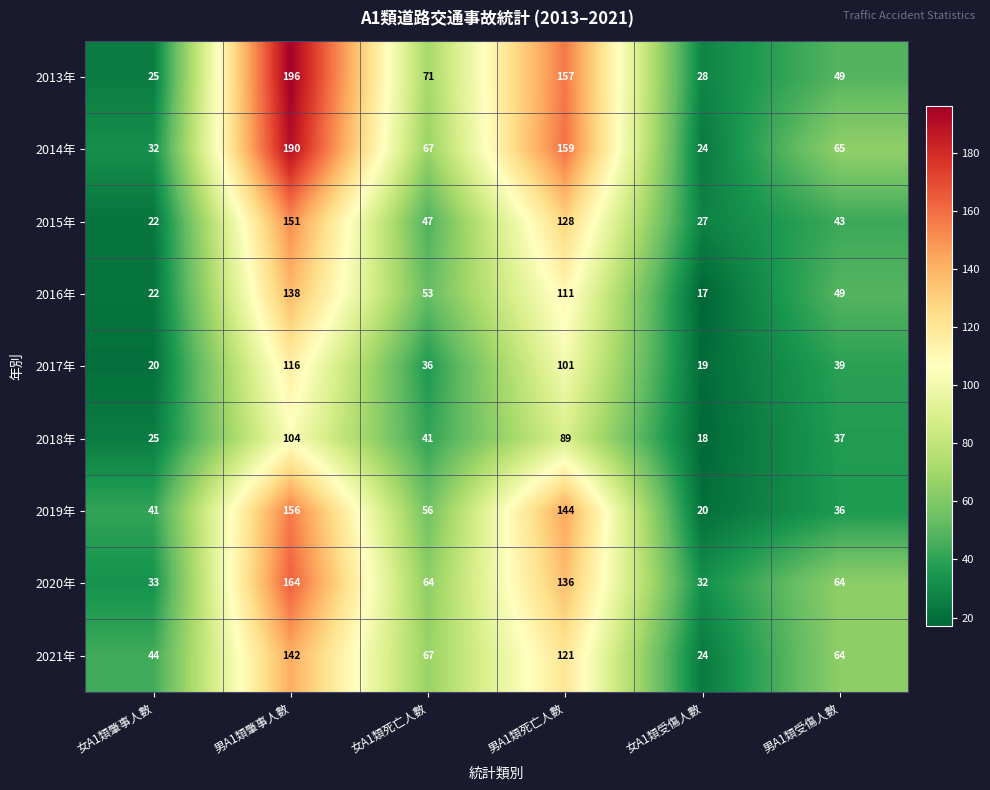

The value of 2017年 at 男A1類肇事人數 is 116. True or false?

True